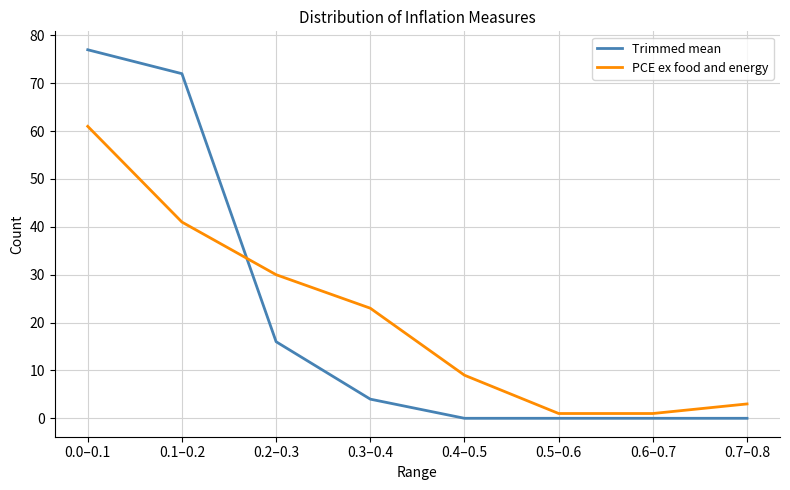

At which category is the sum across all series the highest?

0.0–0.1